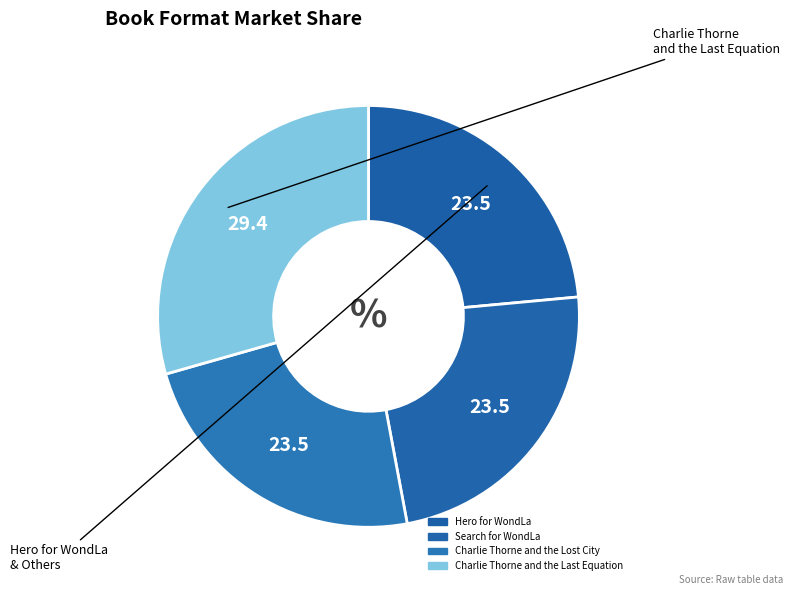

To the nearest percent, what portion does Search for WondLa represent?

24%